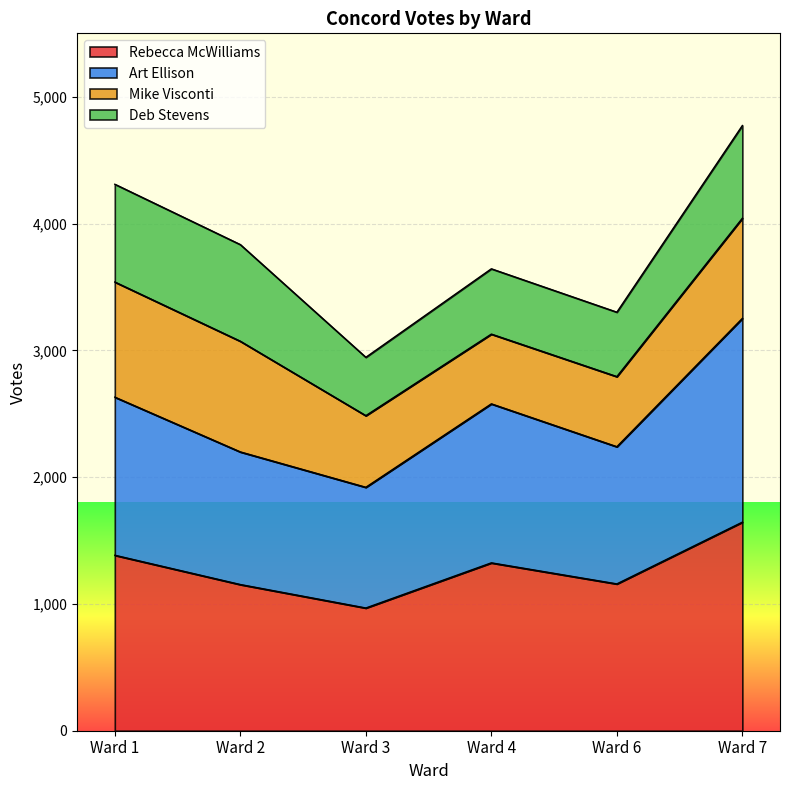

Which label corresponds to the largest value in the chart?

Ward 7